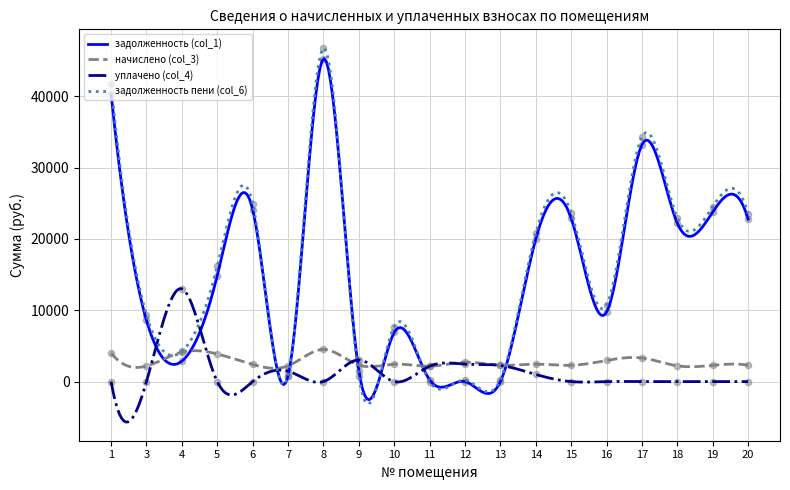

What is the total value across all series at 10?

17035.1